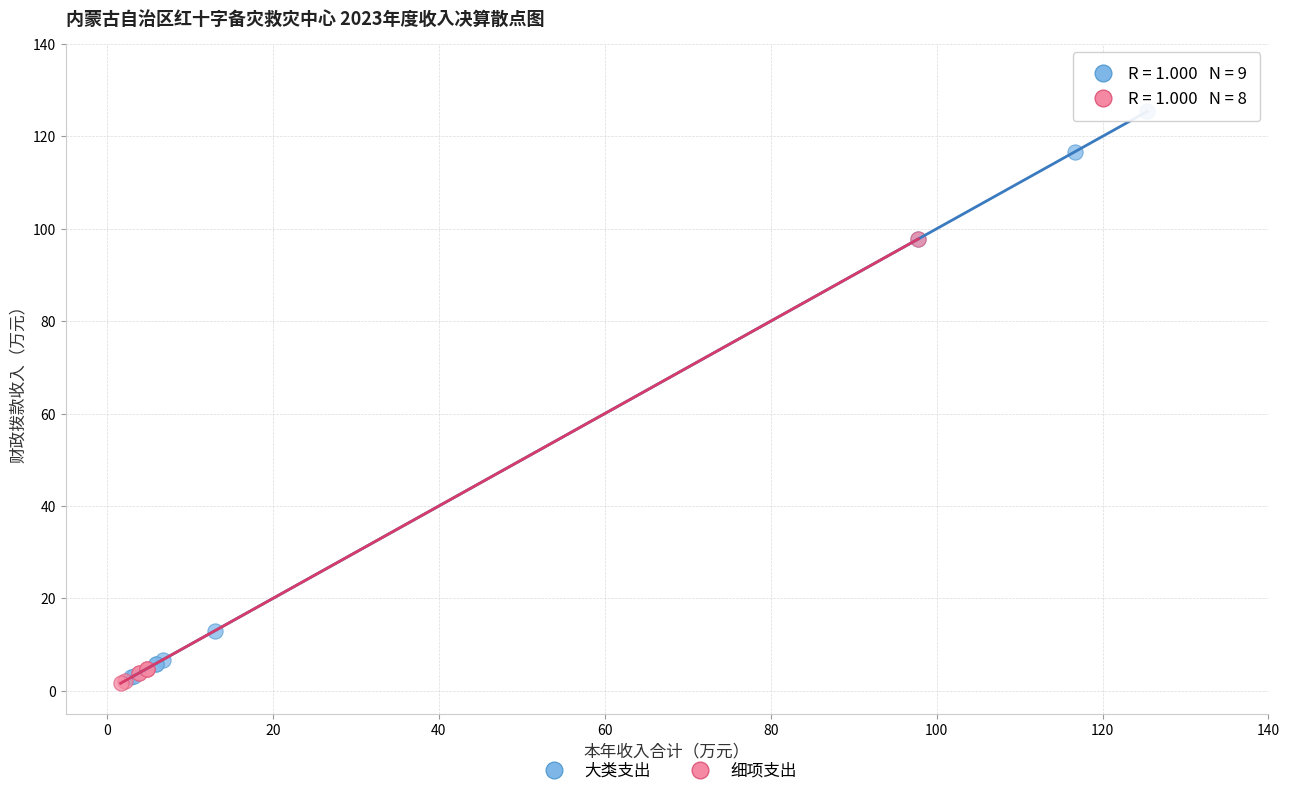

Which series has the widest spread of Y values?

大类支出